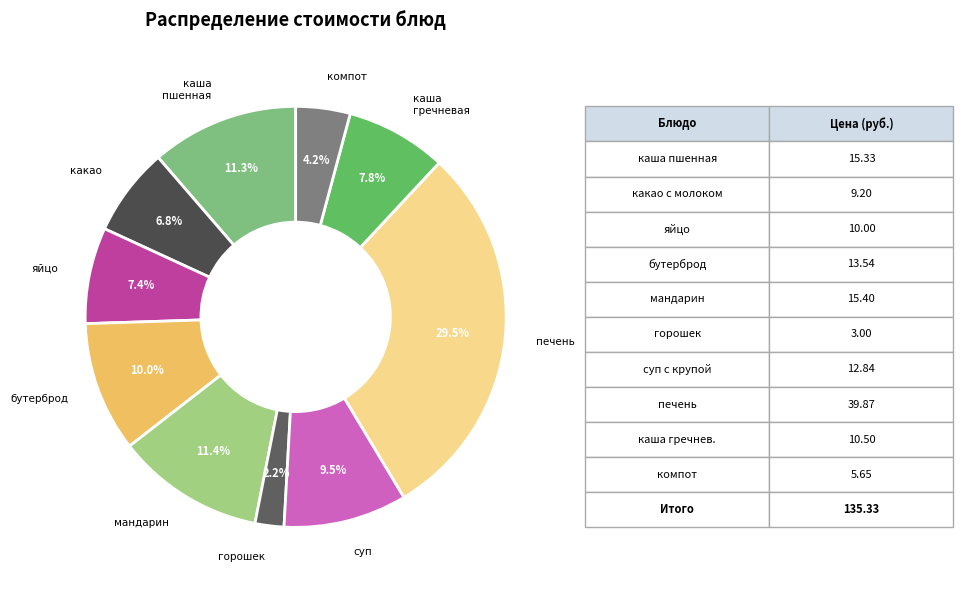

How many segments does this pie chart have?

10